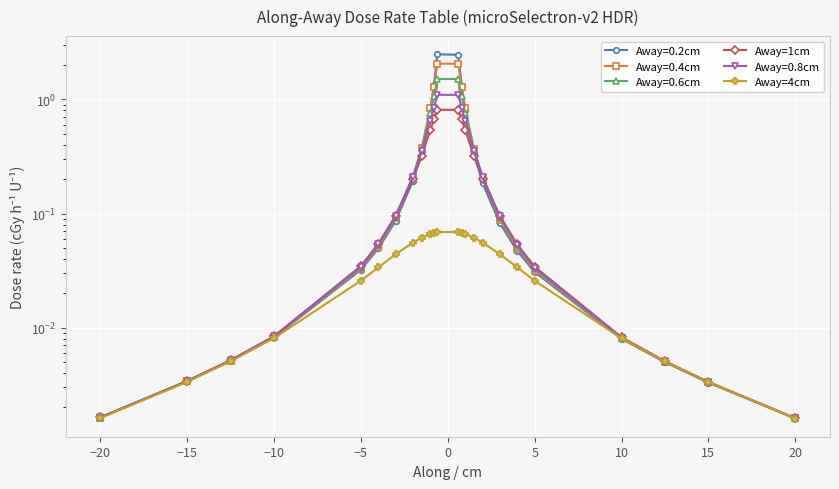

Is it true that Away=4cm equals 0.0 at 21?

False